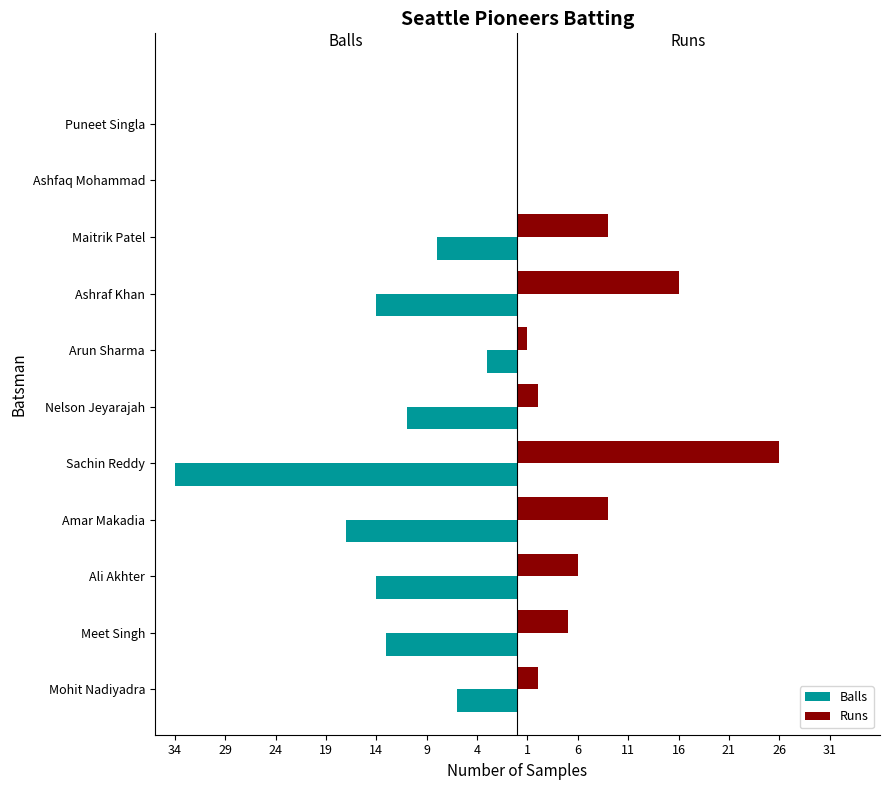

What are all the series names shown in the legend?

Balls, Runs